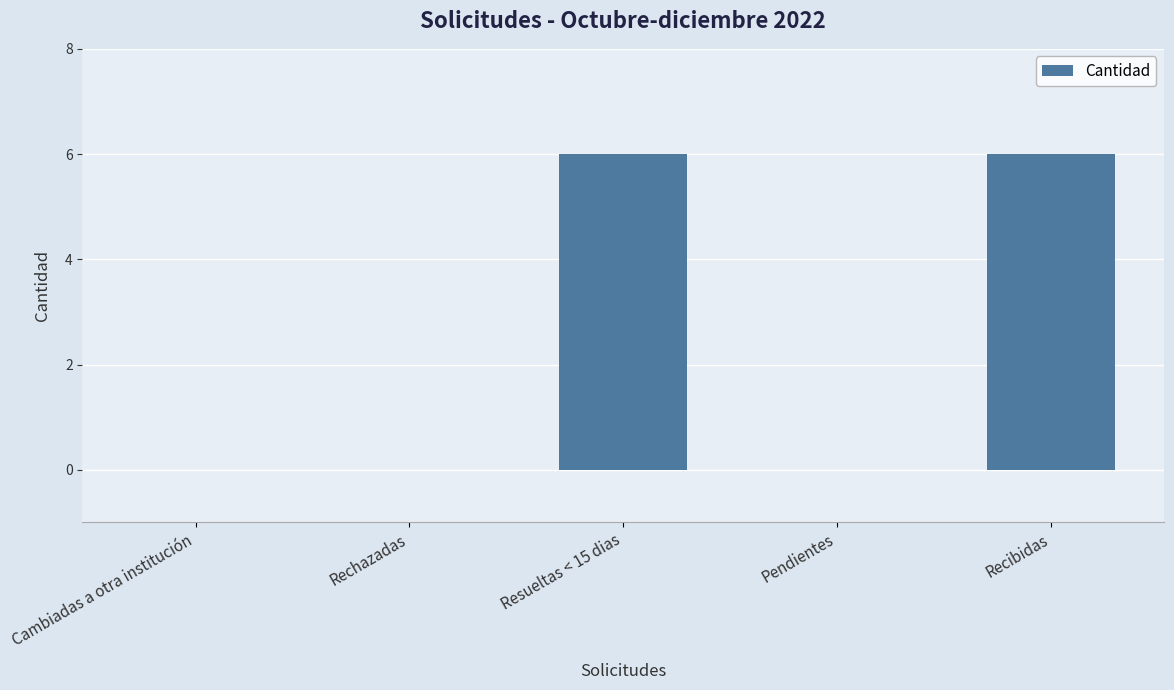

What is the average value?

2